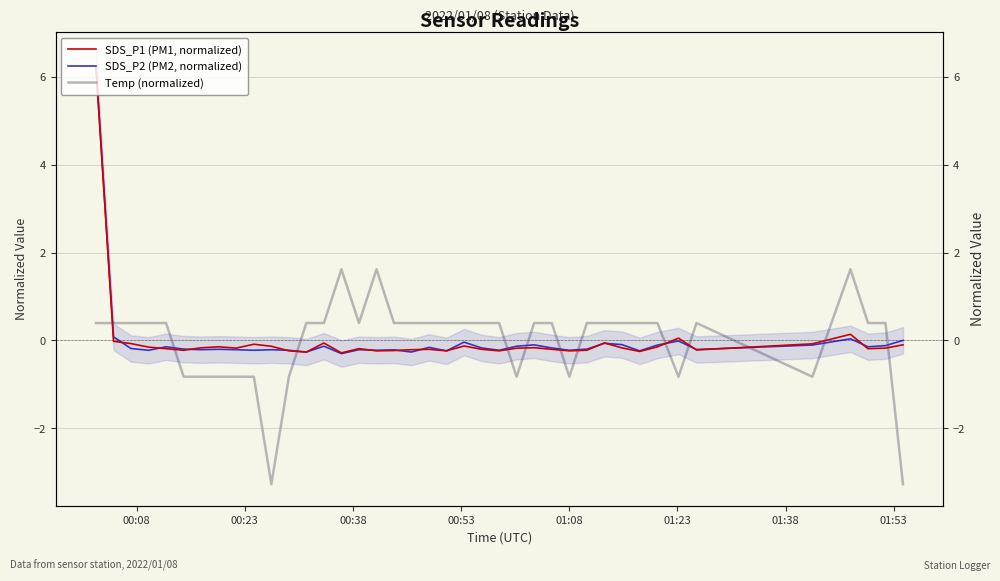

Reading left to right, list all the values displayed in this chart.

SDS_P1 (PM1, normalized): 6.2	-0.0	-0.1	-0.2	-0.2	-0.2	-0.2	-0.1	-0.2	-0.1	-0.1	-0.2	-0.3	-0.1	-0.3	-0.2	-0.2	-0.2	-0.2	-0.2	-0.2	-0.1	-0.2	-0.2	-0.2	-0.2	-0.2	-0.2	-0.2	-0.1	-0.2	-0.2	-0.1	0.1	-0.2	-0.1	0.1	-0.2	-0.2	-0.1
SDS_P2 (PM2, normalized): 6.2	0.1	-0.2	-0.2	-0.1	-0.2	-0.2	-0.2	-0.2	-0.2	-0.2	-0.2	-0.3	-0.1	-0.3	-0.2	-0.2	-0.2	-0.3	-0.2	-0.2	-0.0	-0.2	-0.2	-0.1	-0.1	-0.2	-0.2	-0.2	-0.1	-0.1	-0.2	-0.1	-0.0	-0.2	-0.1	0.0	-0.1	-0.1	0.0
Temp (normalized): 0.4	0.4	0.4	0.4	0.4	-0.8	-0.8	-0.8	-0.8	-0.8	-3.3	-0.8	0.4	0.4	1.6	0.4	1.6	0.4	0.4	0.4	0.4	0.4	0.4	0.4	-0.8	0.4	0.4	-0.8	0.4	0.4	0.4	0.4	0.4	-0.8	0.4	-0.8	1.6	0.4	0.4	-3.3